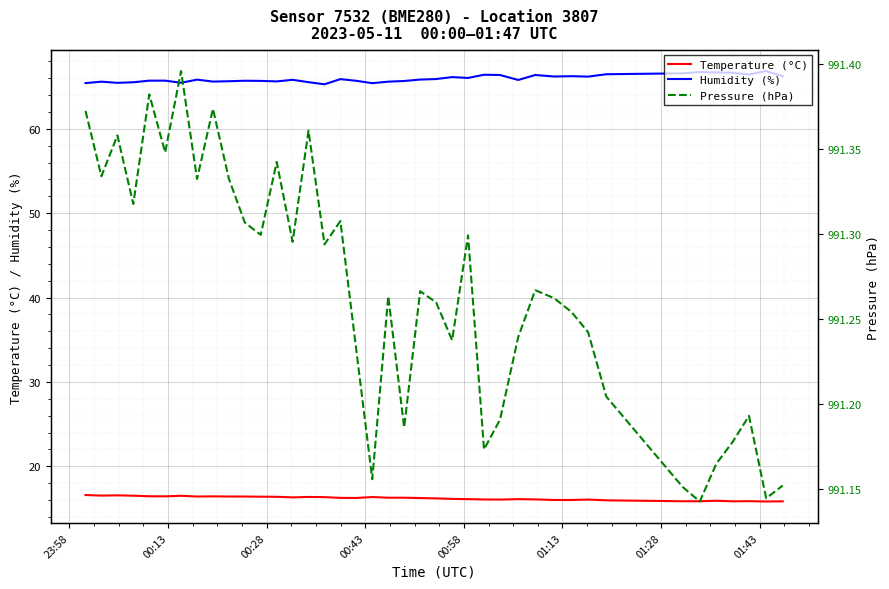

What is the lowest value of the Humidity (%) series?

65.3